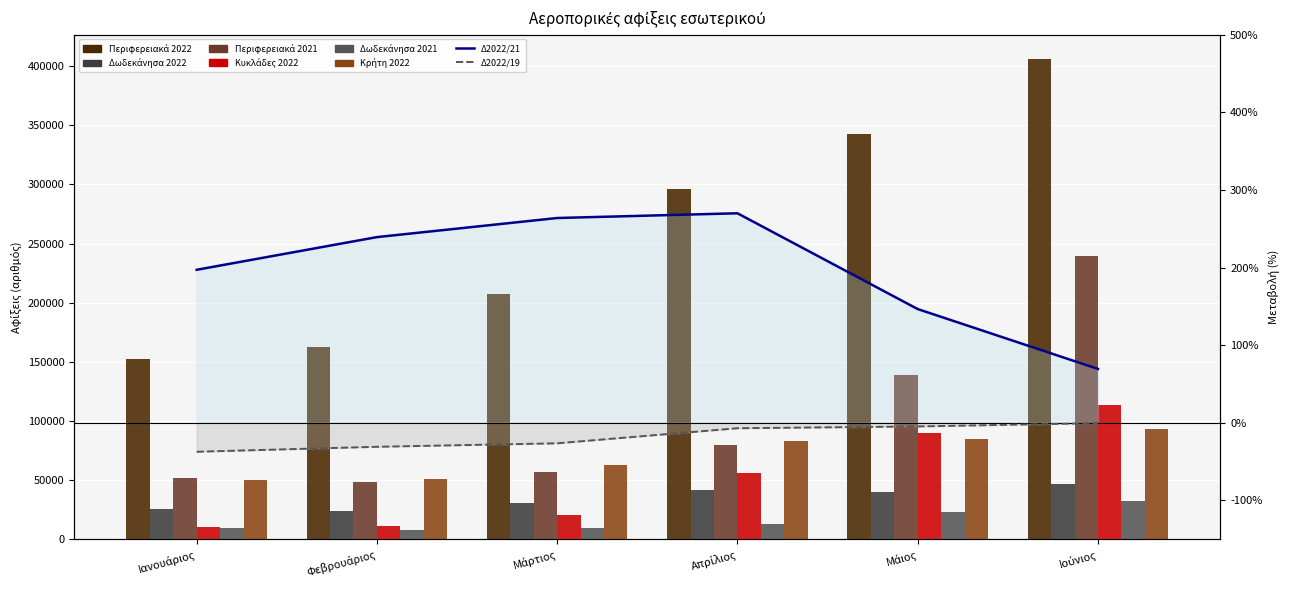

Rank the categories by Δωδεκάνησα 2021 value from highest to lowest.

Ιούνιος, Μάιος, Απρίλιος, Μάρτιος, Ιανουάριος, Φεβρουάριος